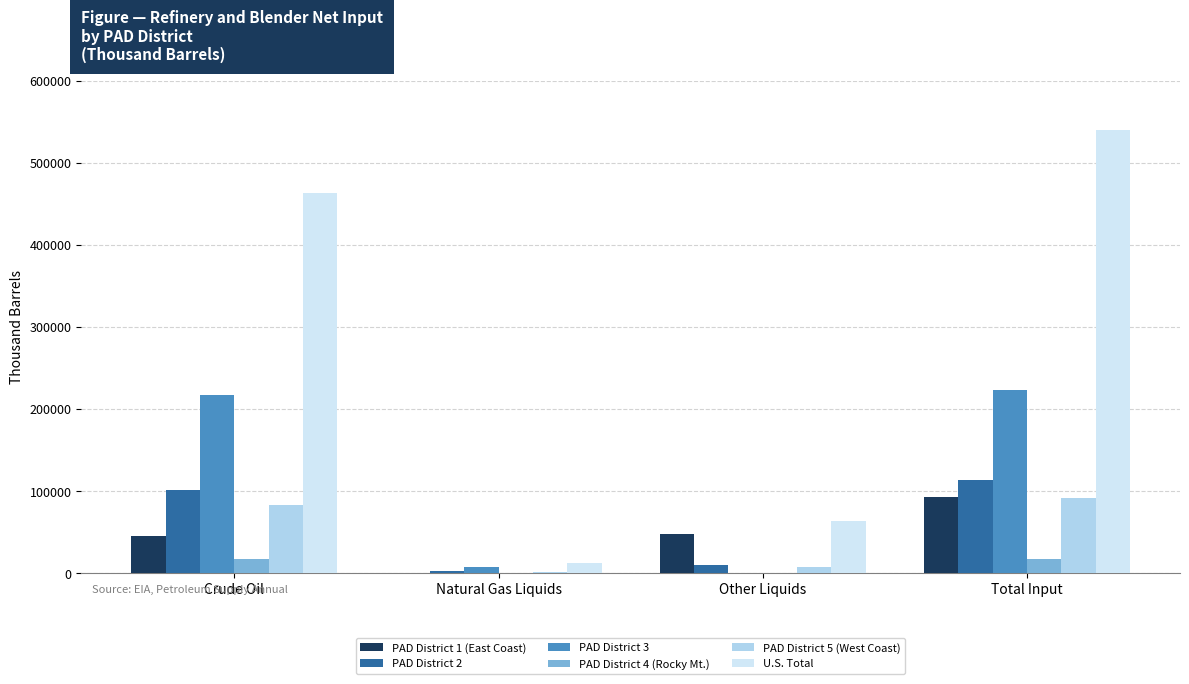

Which series has the largest total across all categories?

U.S. Total